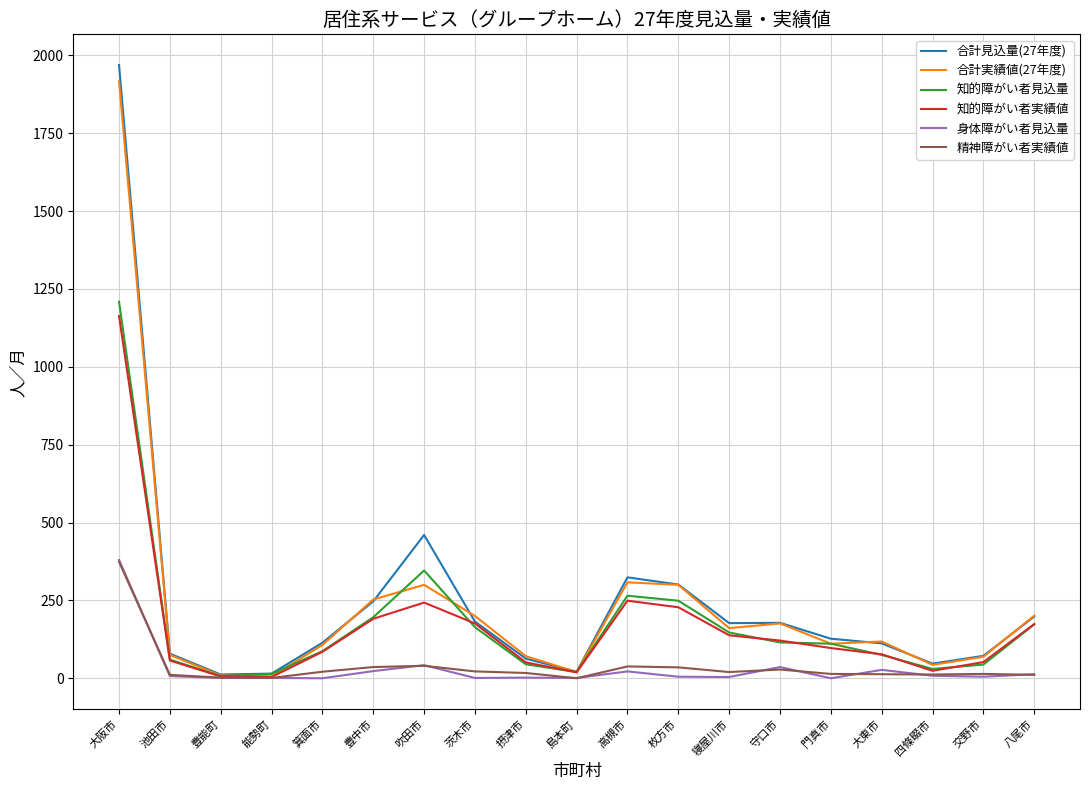

What is the highest value of the 知的障がい者見込量 series?

1209